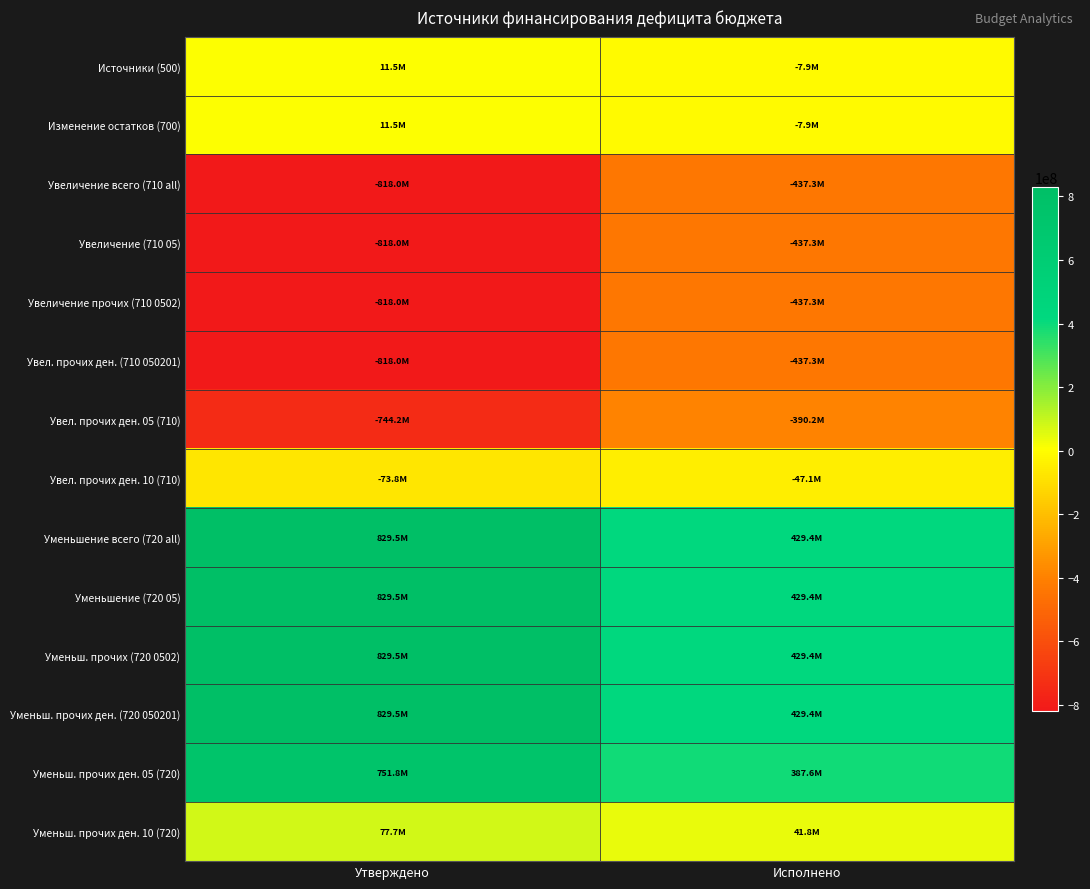

At Исполнено, list the series in order from smallest to largest.

Увеличение всего (710 all), Увеличение (710 05), Увеличение прочих (710 0502), Увел. прочих ден. (710 050201), Увел. прочих ден. 05 (710), Увел. прочих ден. 10 (710), Источники (500), Изменение остатков (700), Уменьш. прочих ден. 10 (720), Уменьш. прочих ден. 05 (720), Уменьшение всего (720 all), Уменьшение (720 05), Уменьш. прочих (720 0502), Уменьш. прочих ден. (720 050201)